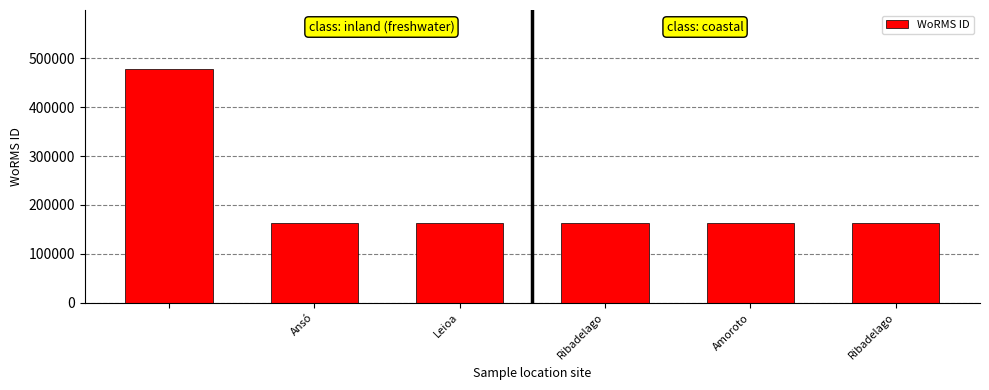

What is the average value?

215366